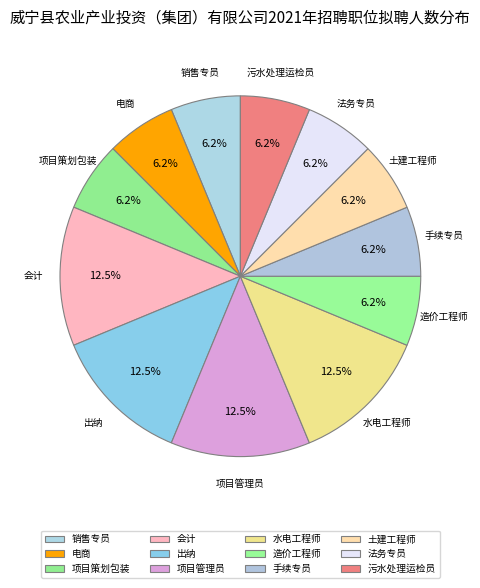

Is there any slice that represents more than half of the pie?

No